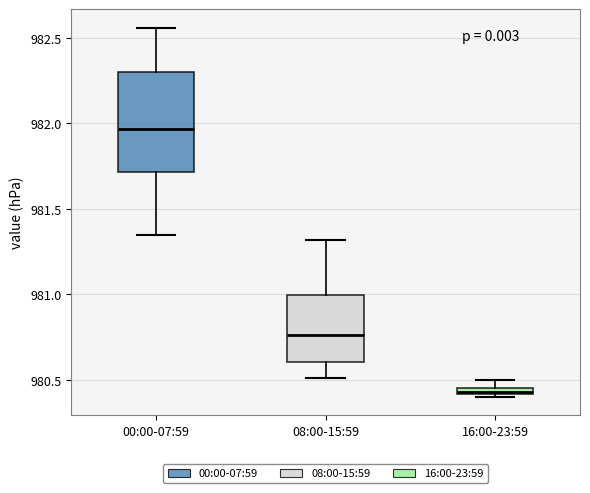

Comparing the boxes themselves (not the whiskers), which one is the tallest?

00:00-07:59